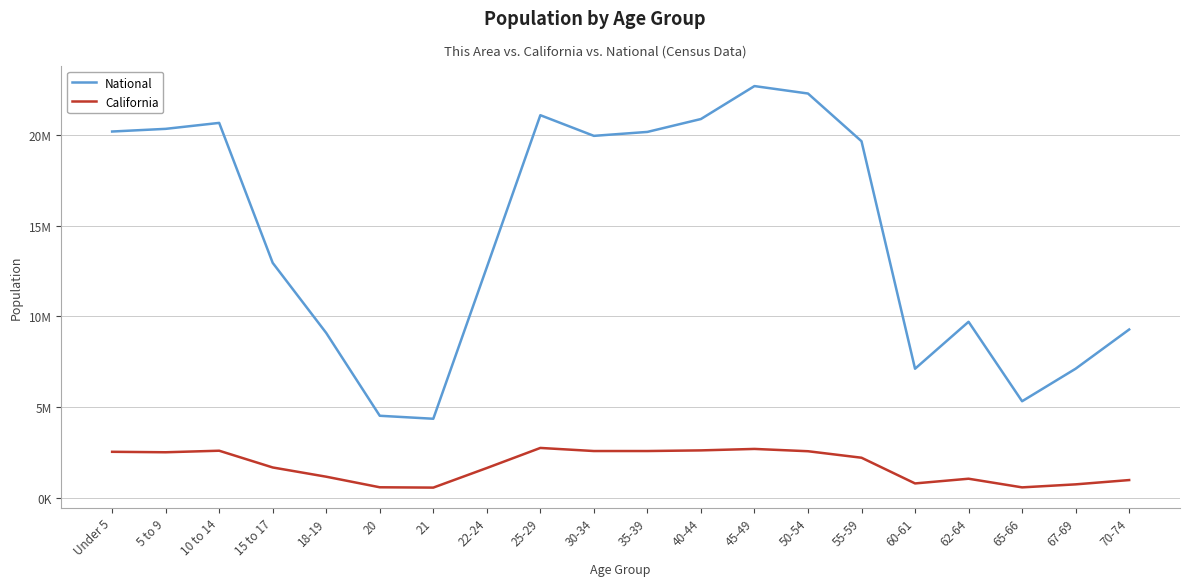

At which label does National reach its minimum?

21